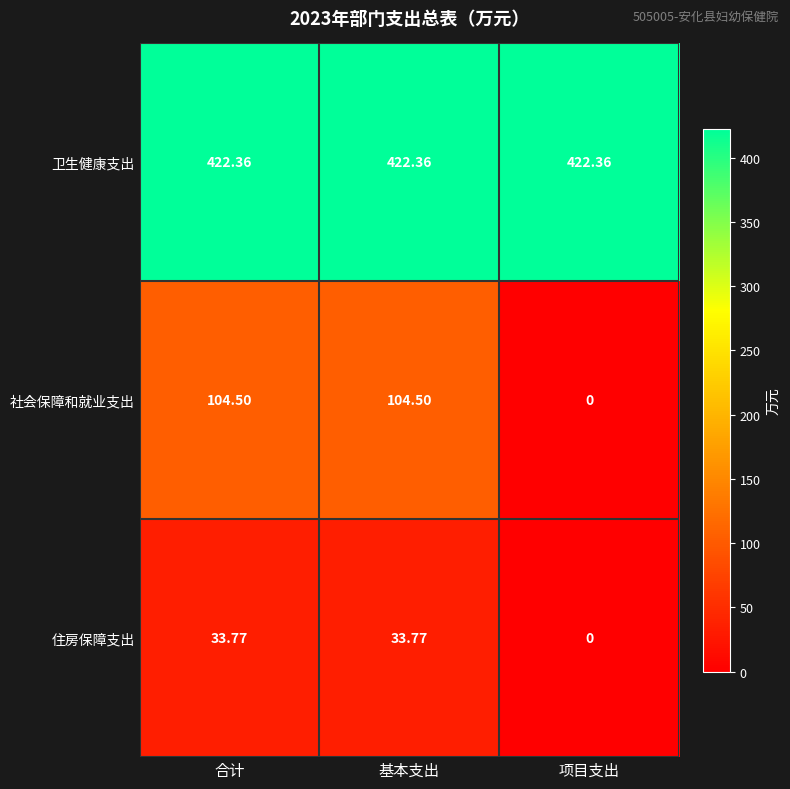

Rank the series by their maximum value, from lowest to highest.

住房保障支出, 社会保障和就业支出, 卫生健康支出